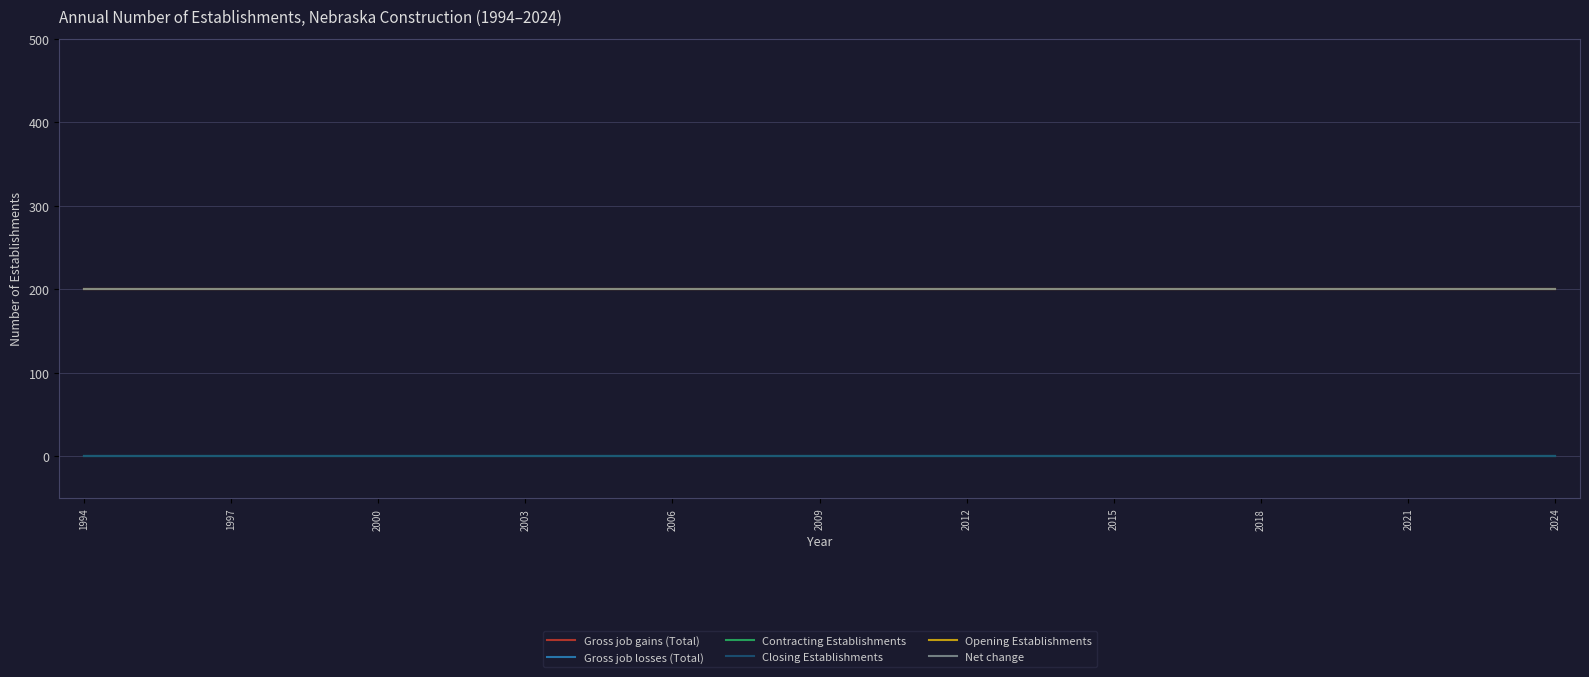

True or false: Opening Establishments and Gross job losses (Total) intersect in this chart.

False